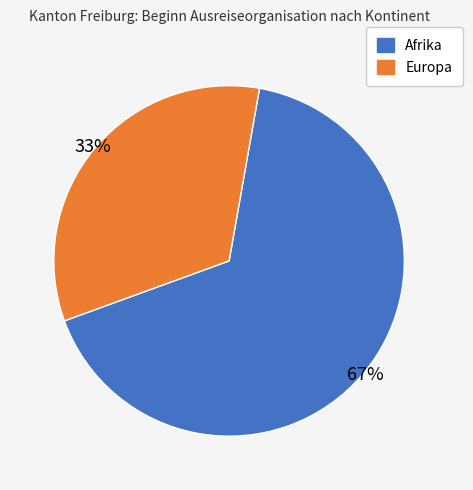

To the nearest percent, what is the average slice percentage?

50%